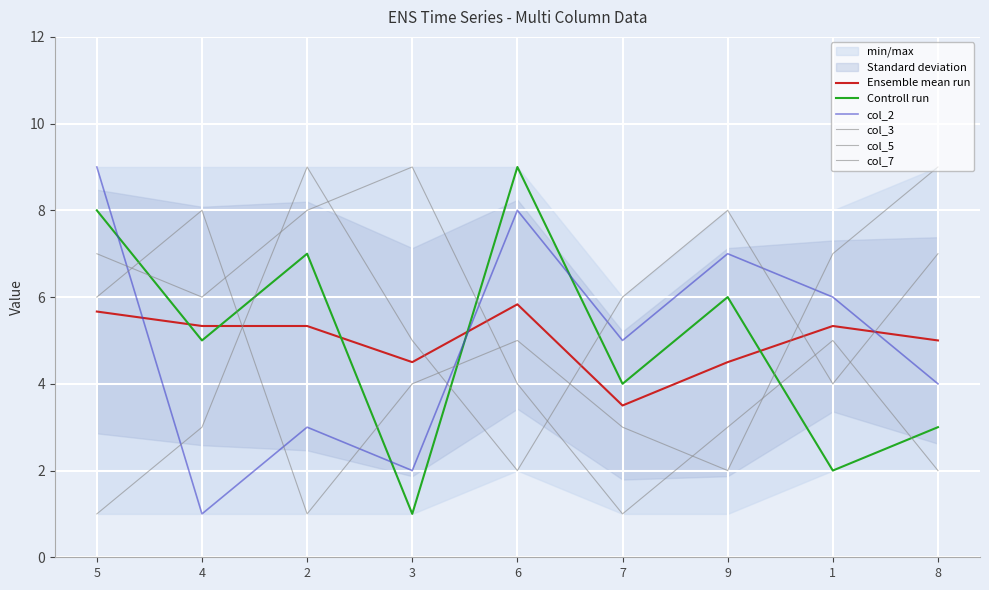

How many data points in col_5 are less than 5?

4